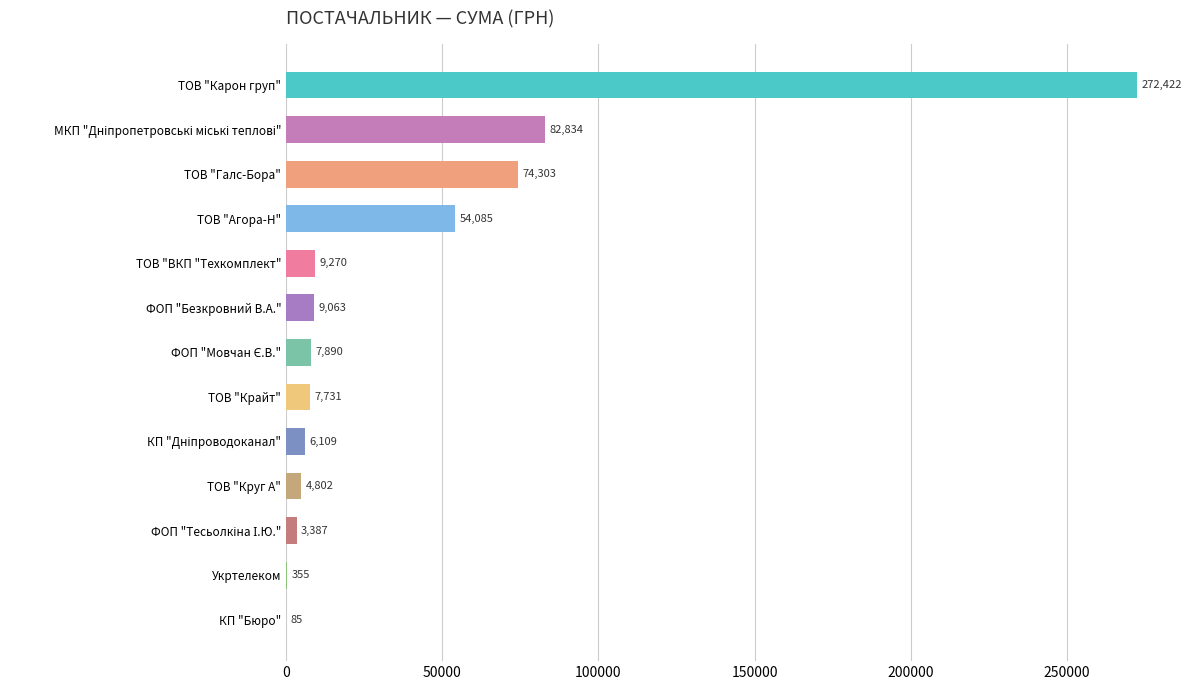

What is the maximum value shown in the chart?

272422.2